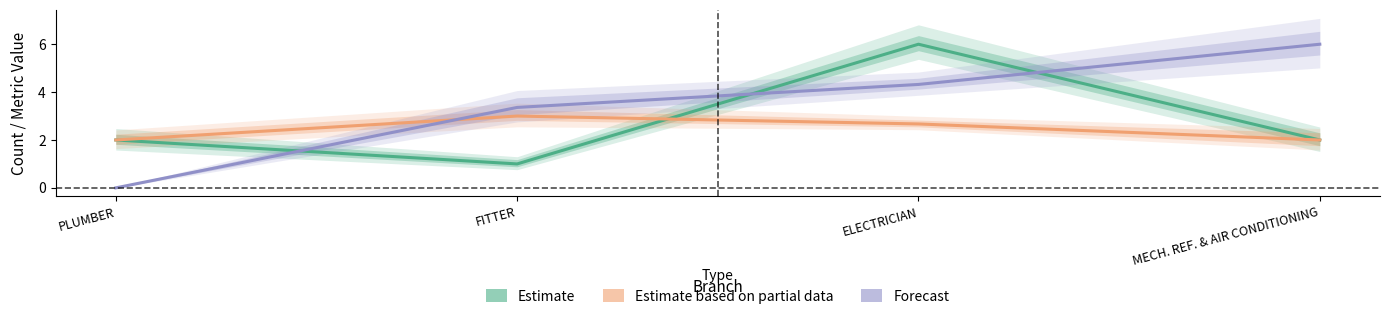

What are all the series names shown in the legend?

Estimate, Estimate based on partial data, Forecast